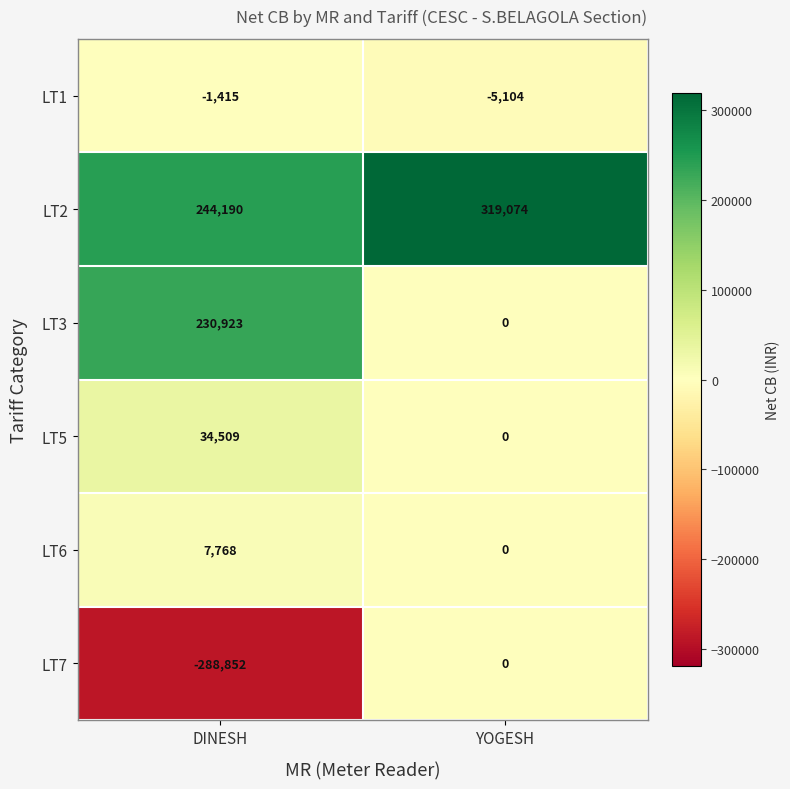

Count the number of data series in this chart.

6